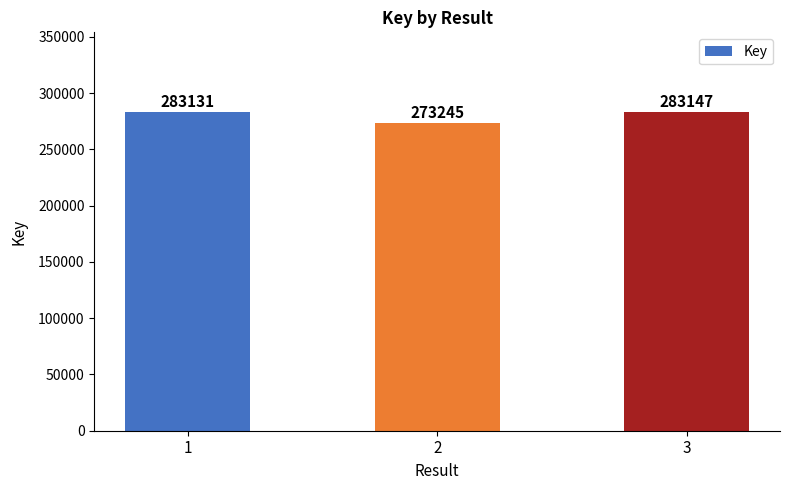

Rank the categories by value from lowest to highest.

2, 1, 3